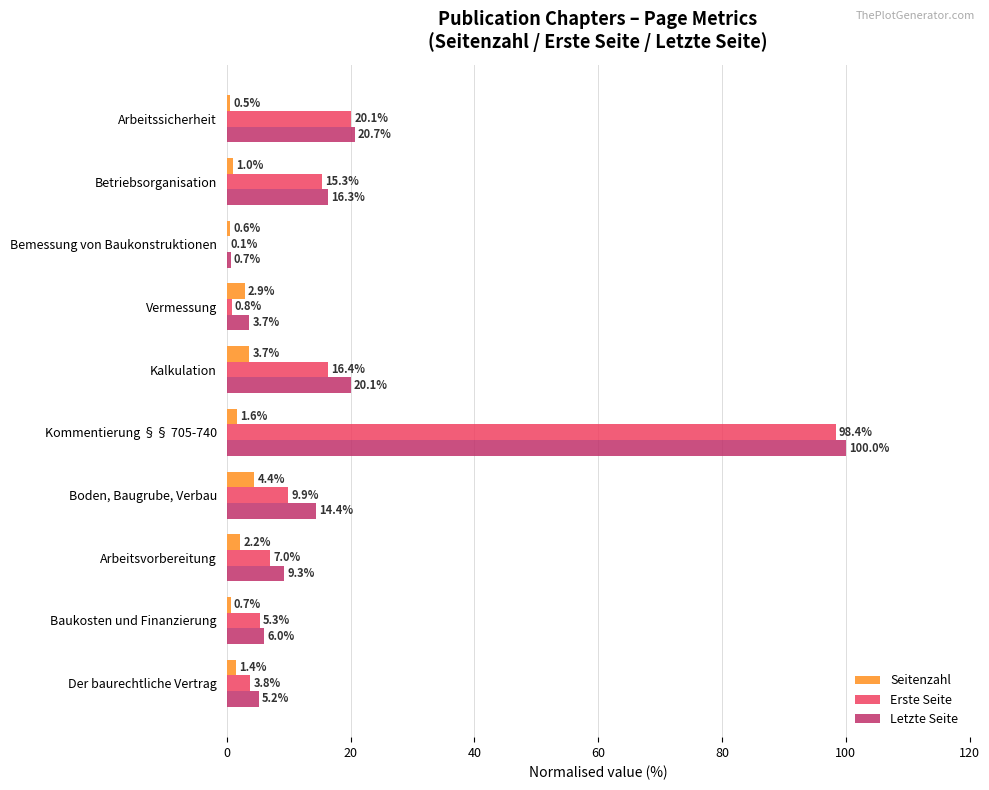

The Letzte Seite series shows 6.0 at Baukosten und Finanzierung. True or false?

True